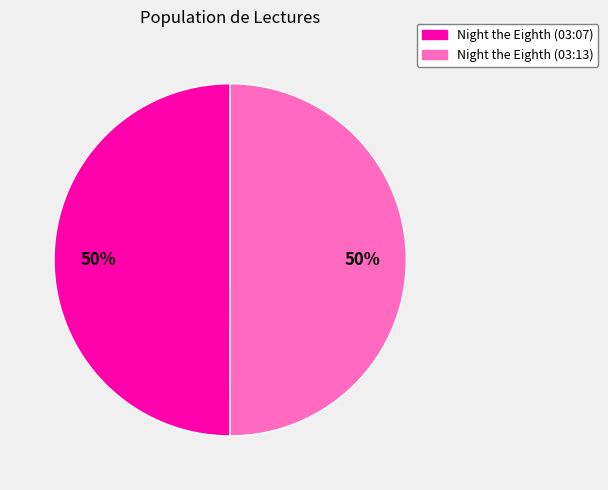

To the nearest percent, what is the combined percentage of Night the Eighth (03:07) and Night the Eighth (03:13)?

100%